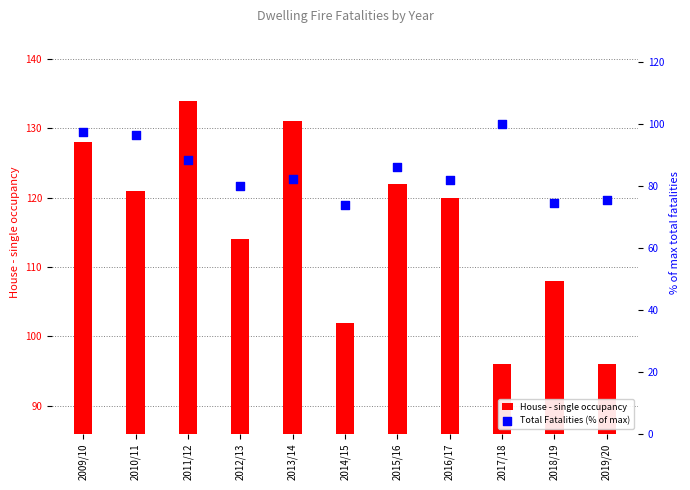

What is the total value across all series at 2014/15?

175.9